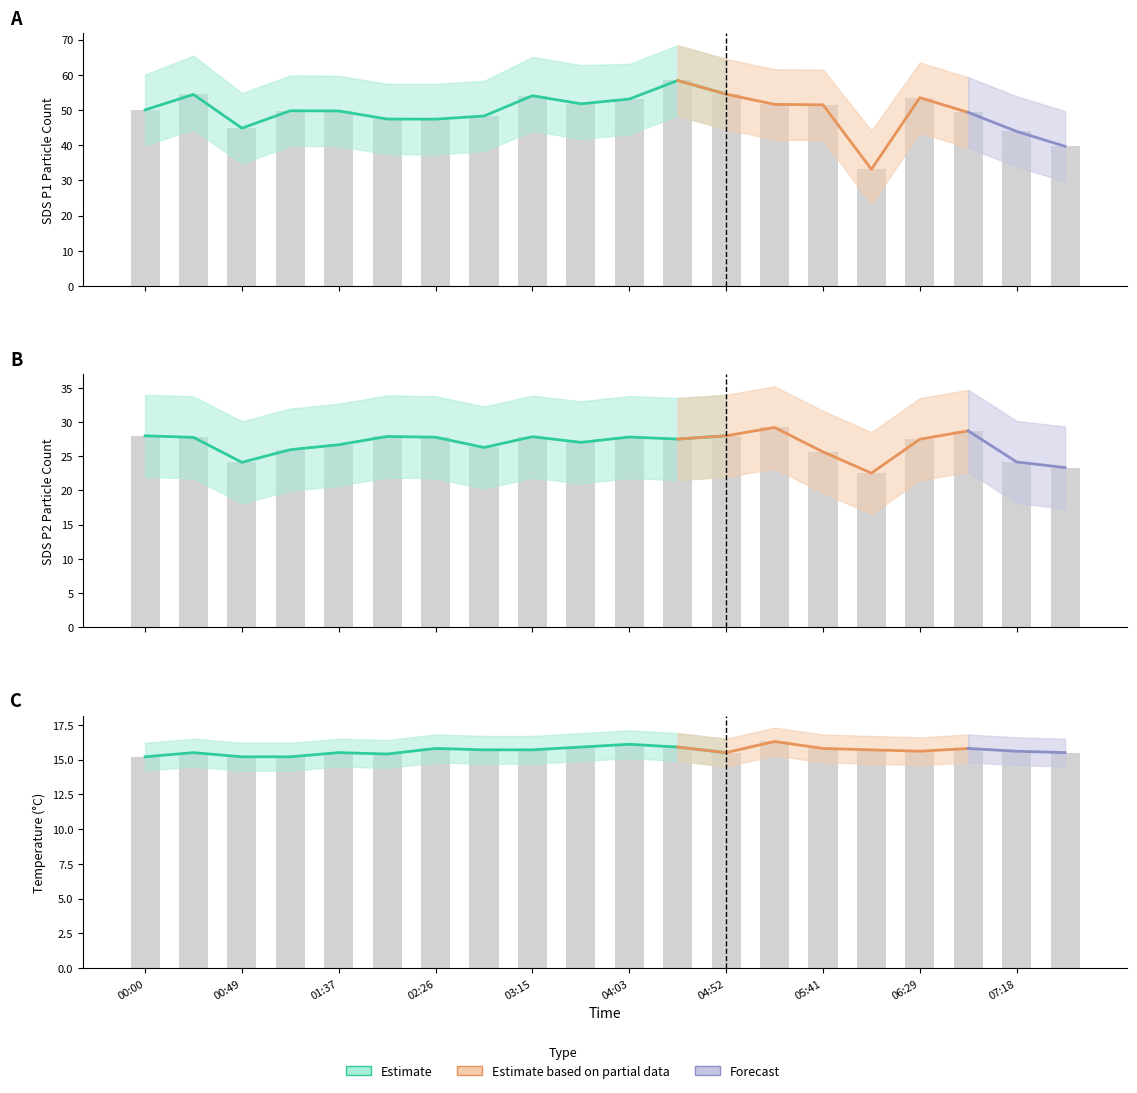

What value does the SDS_P1 series have at 04:52?

54.5